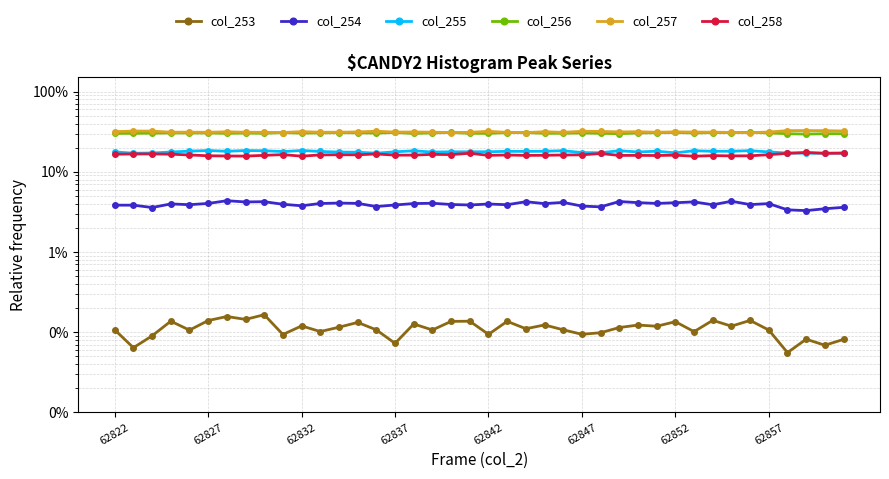

Which series has the largest total across all categories?

col_257